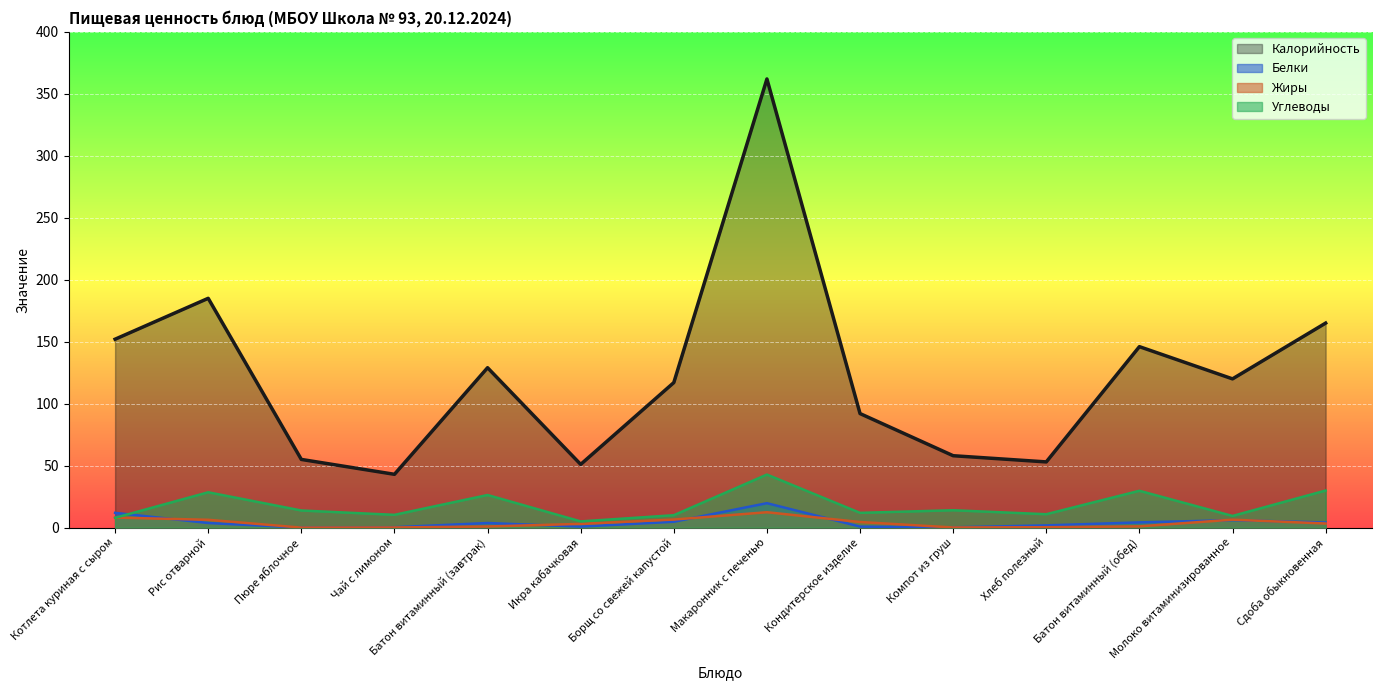

What is the difference between the maximum and minimum values in the Жиры series?

12.4